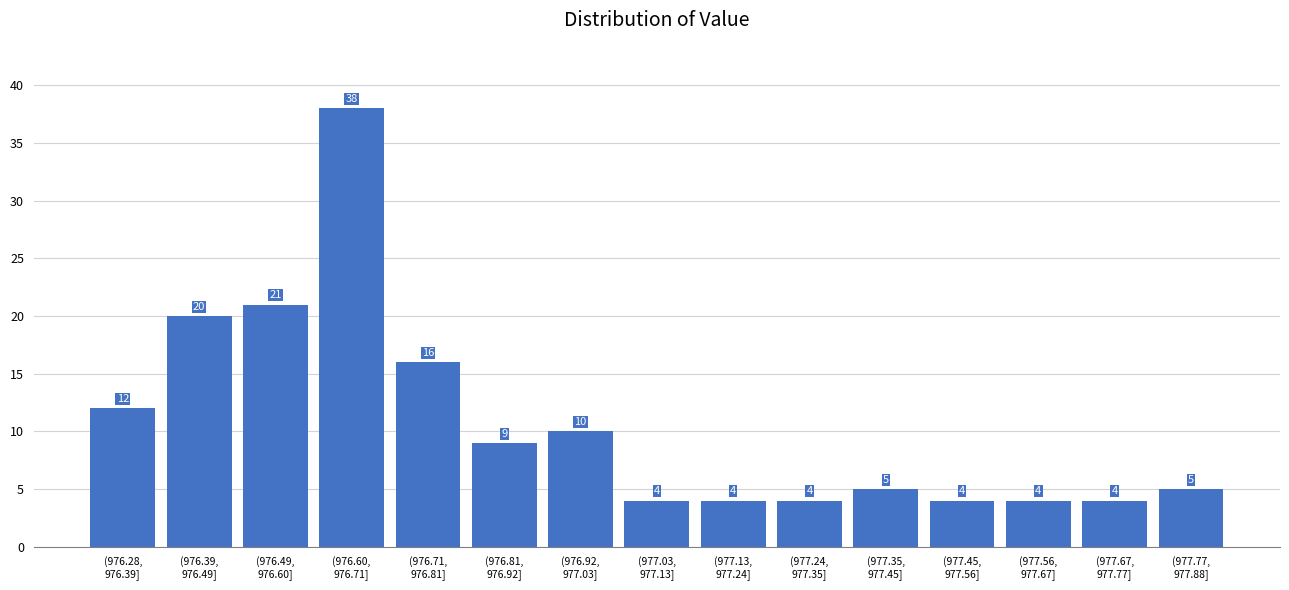

Reading right to left, transcribe all the data shown in this chart.

5	4	4	4	5	4	4	4	10	9	16	38	21	20	12